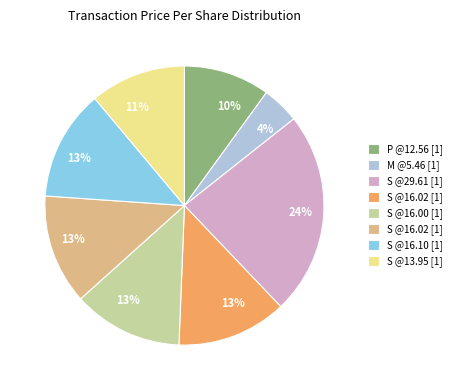

To the nearest percent, what is the average slice percentage?

12%